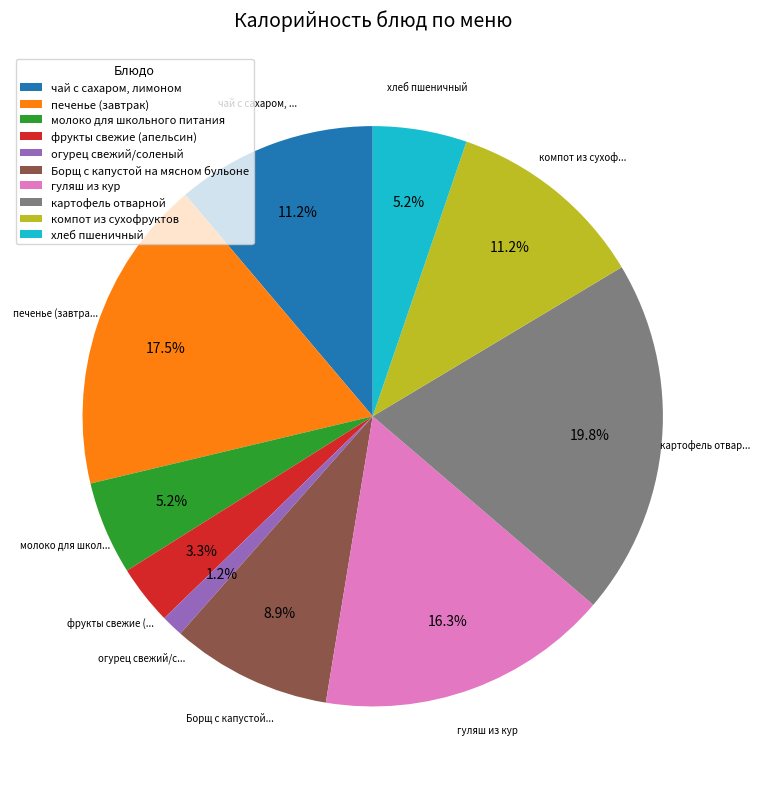

What portion of the pie excludes фрукты свежие (апельсин)?

96.7%